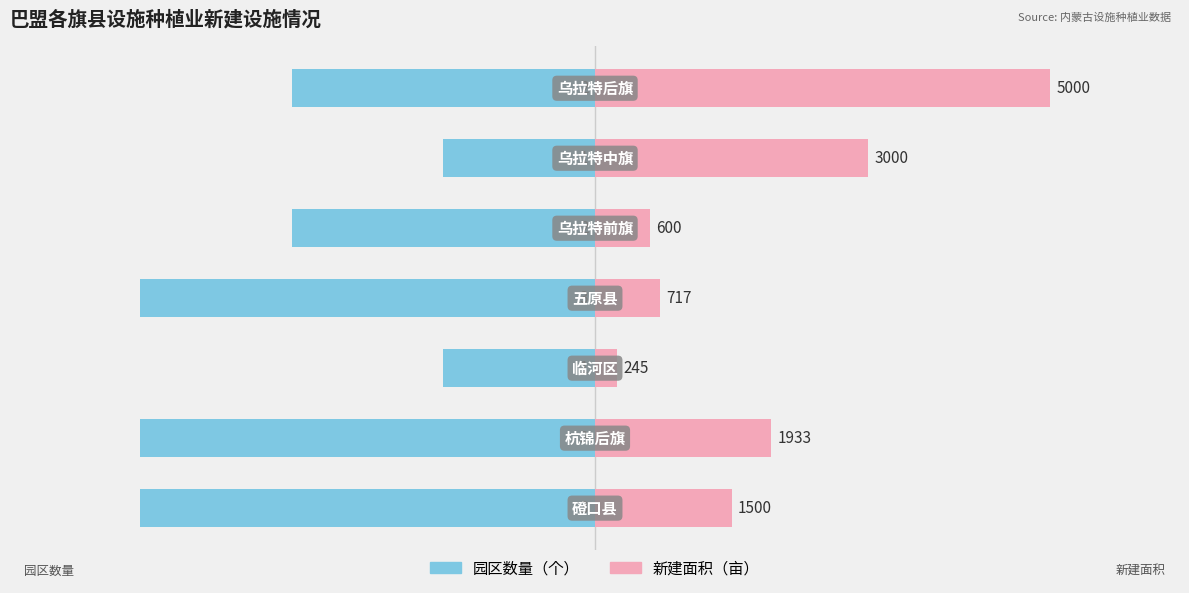

List the series in order of their overall mean, highest first.

新建面积（亩）, 园区数量（个）